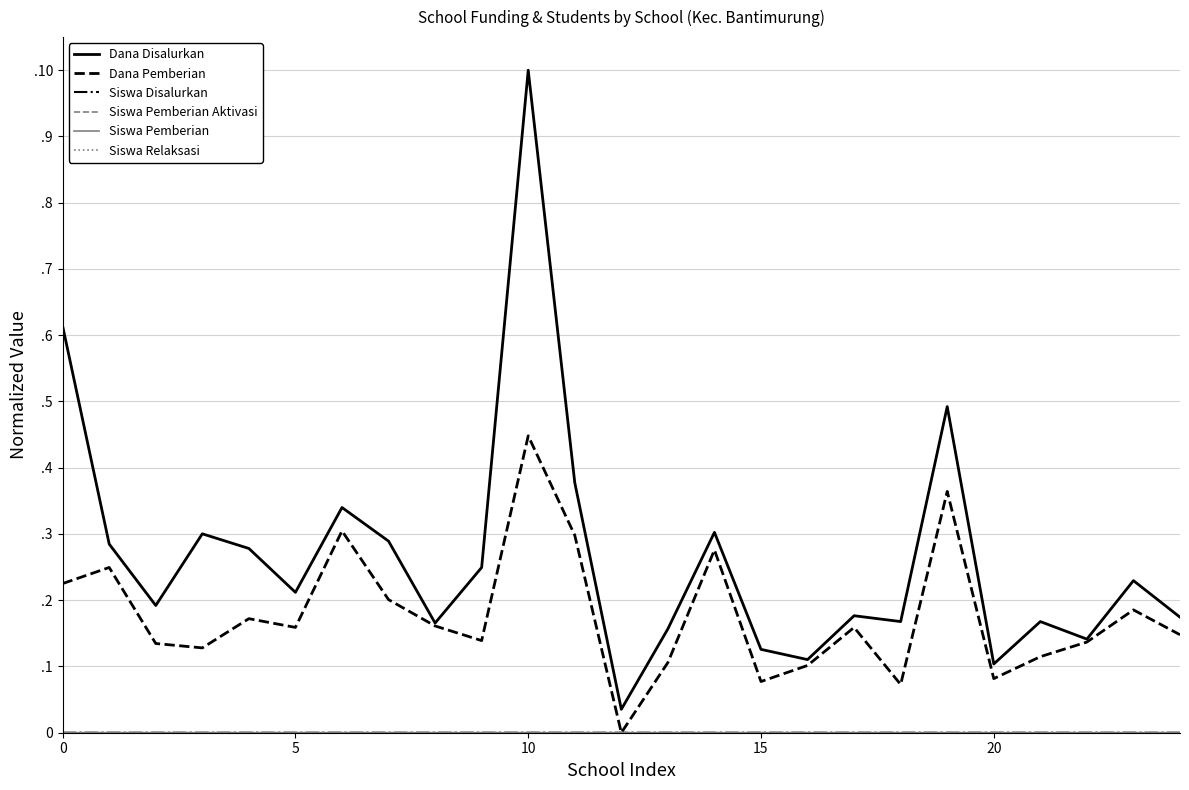

Does the chart display data point markers on the line(s)?

No